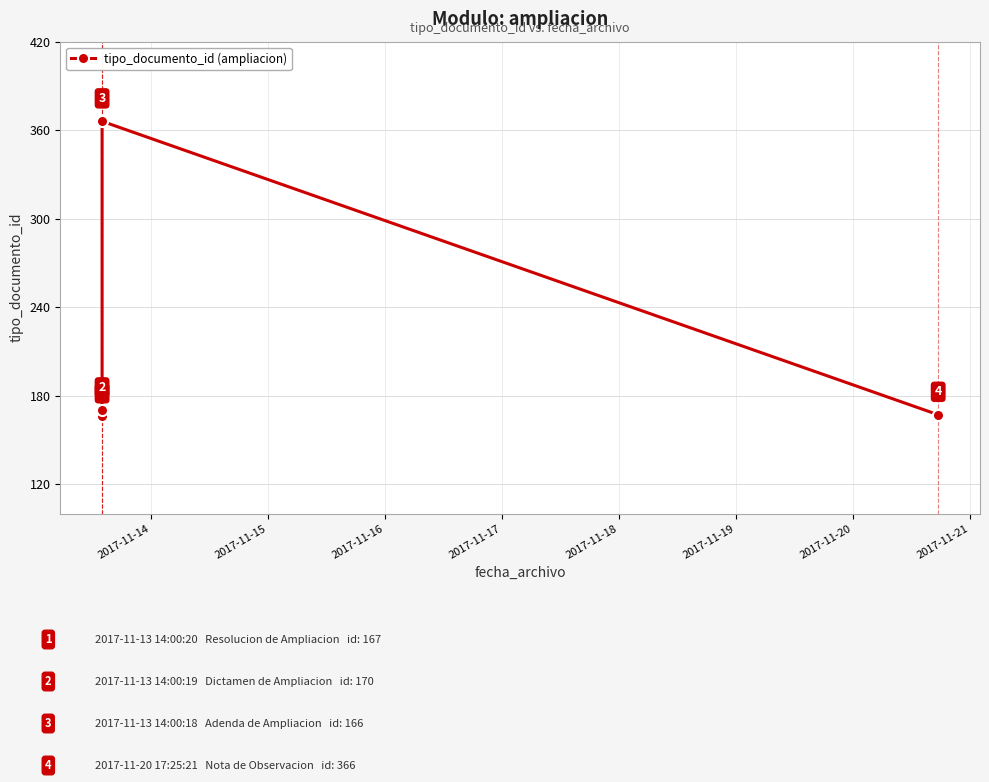

What is the minimum value shown in the chart?

166